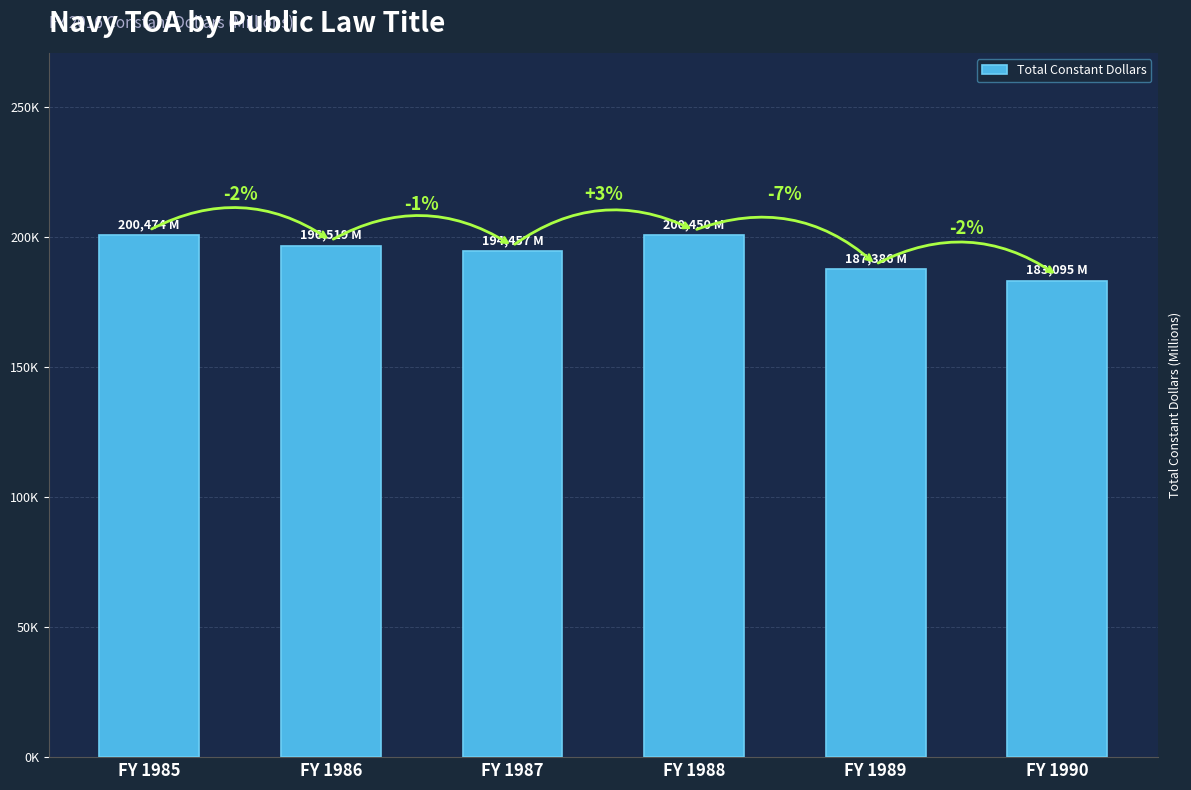

What is the value of the 6th bar from the left?

183095